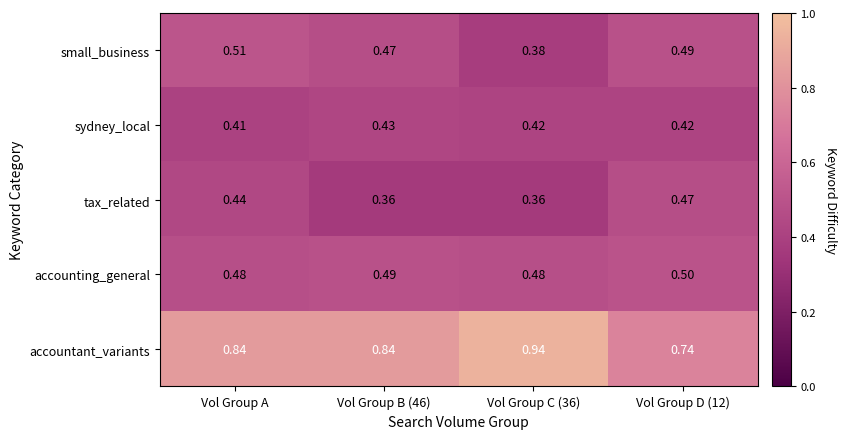

Which series has the largest total across all categories?

accountant_variants